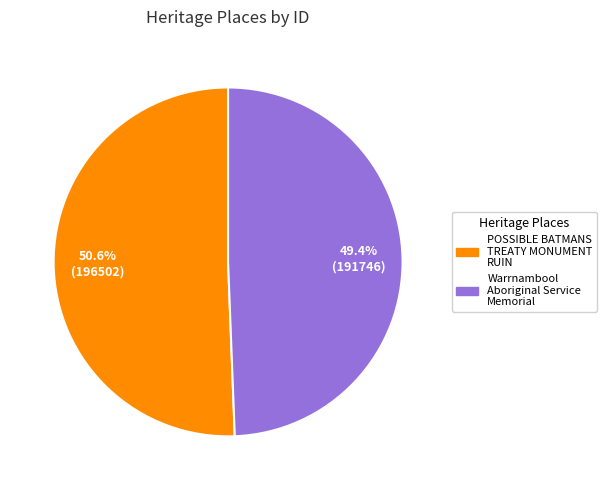

Does any single category account for the majority?

Yes